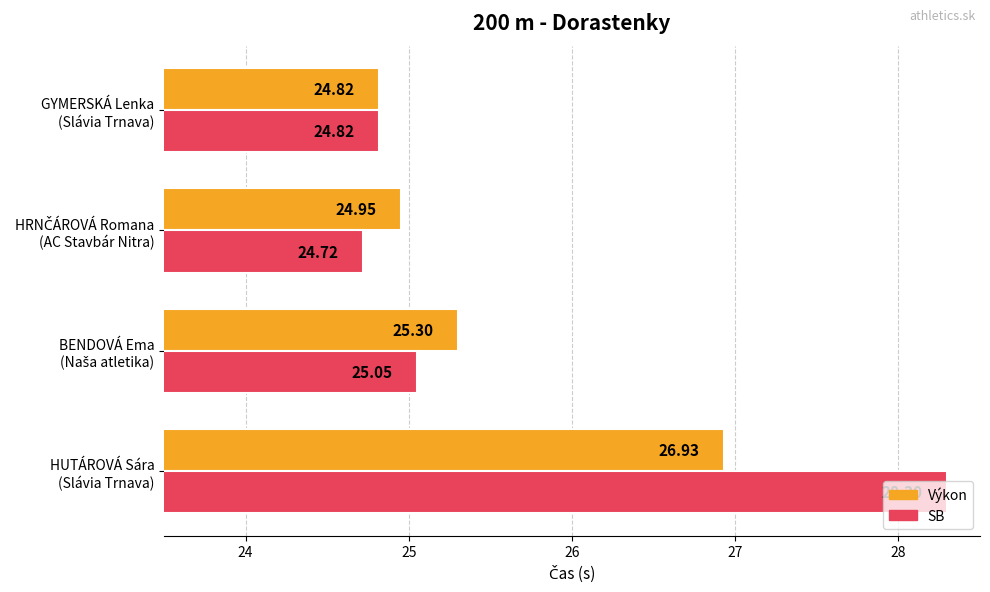

Which series has the largest total across all categories?

SB